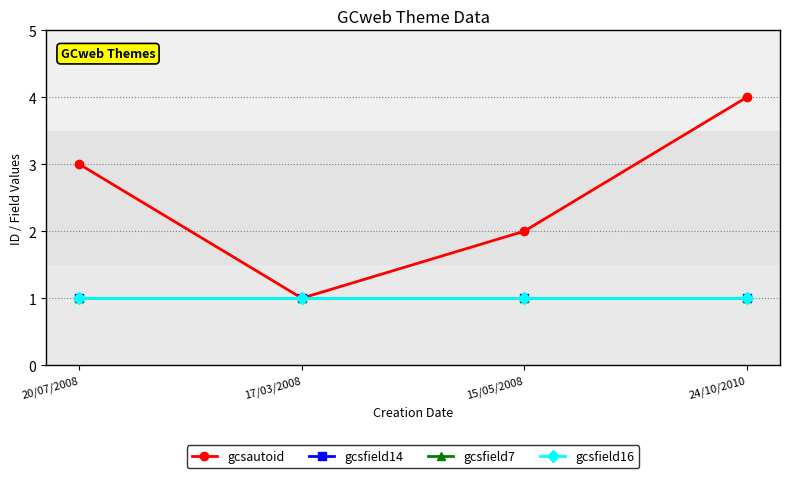

Is this an area chart (filled region under the line)?

No